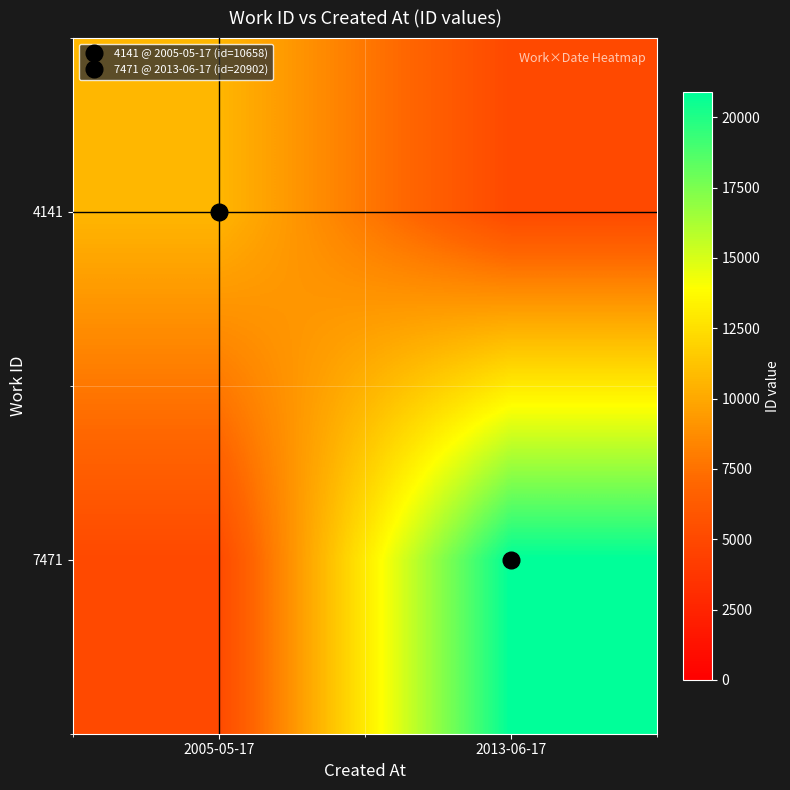

Which has a higher value, 2005-05-17 or 2013-06-17?

2005-05-17